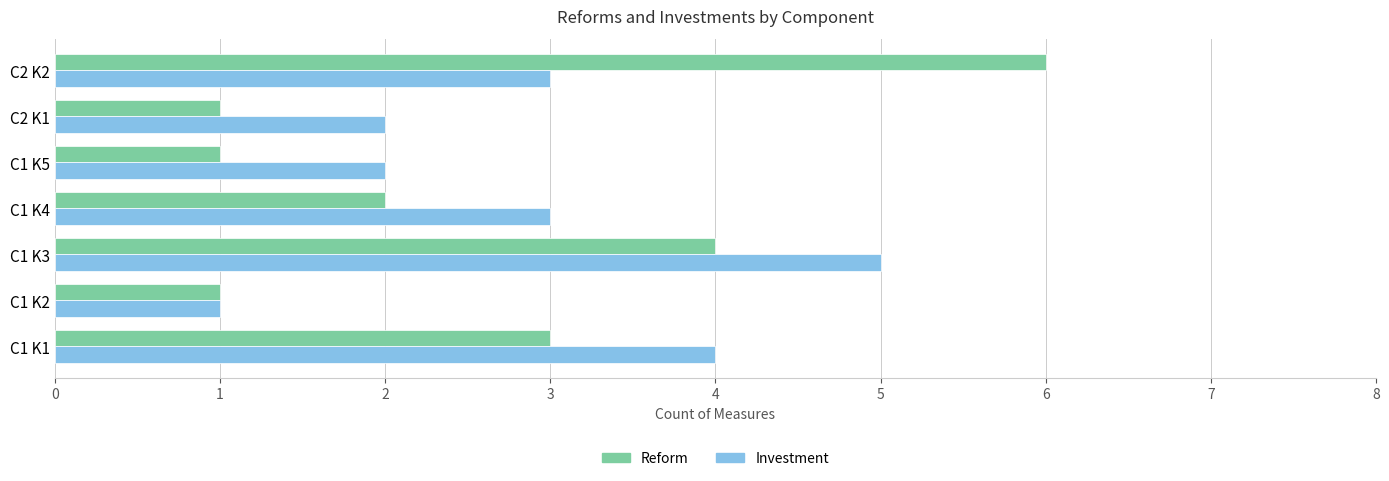

Is the value of Investment at C1 K1 greater than the value of Reform at C1 K5?

Yes